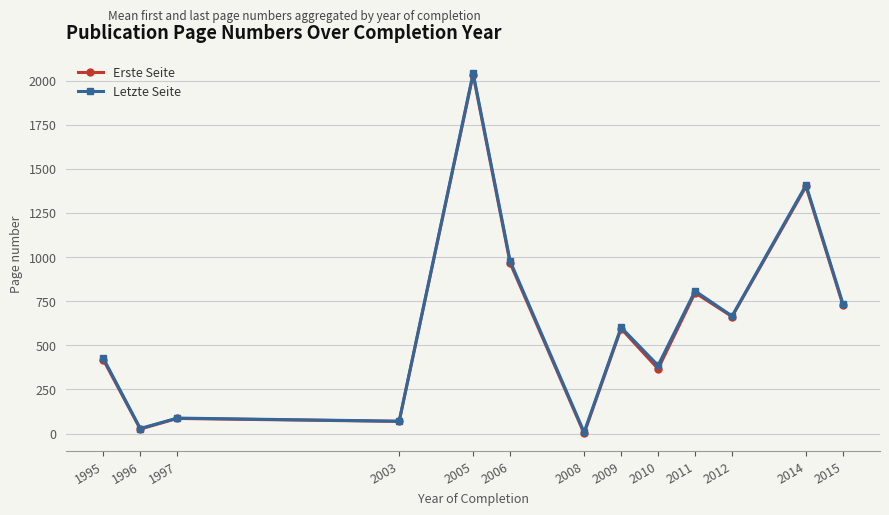

What is the sum of the Erste Seite values at 2010 and 1997?

453.0